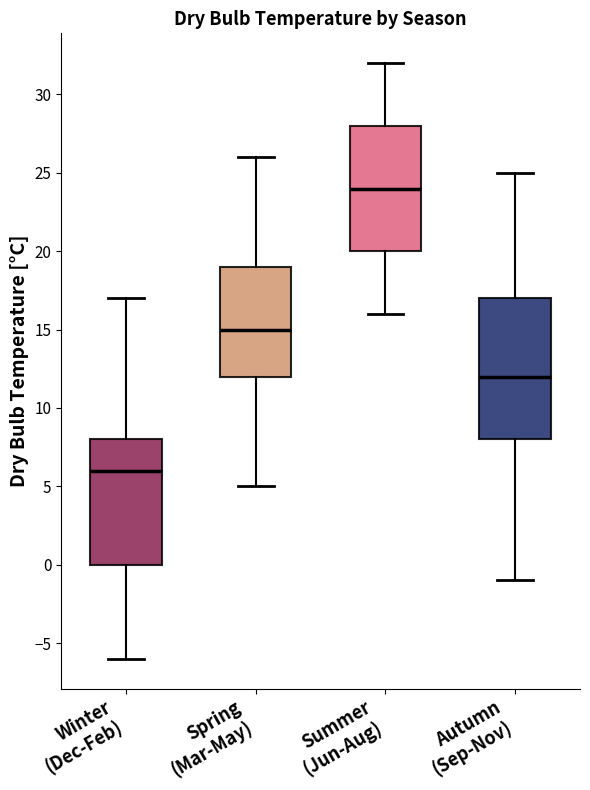

Reading left to right, transcribe this box plot: for each box, give where its median line is, the range the box spans, and where its two whiskers end, as read against the y-axis. The values are not printed on the chart, so give them approximately, as read against the axis.

Winter (Dec-Feb): median 6, box 0 to 8, whiskers -6 to 17
Spring (Mar-May): median 15, box 12 to 19, whiskers 5 to 26
Summer (Jun-Aug): median 24, box 20 to 28, whiskers 16 to 32
Autumn (Sep-Nov): median 12, box 8 to 17, whiskers -1 to 25